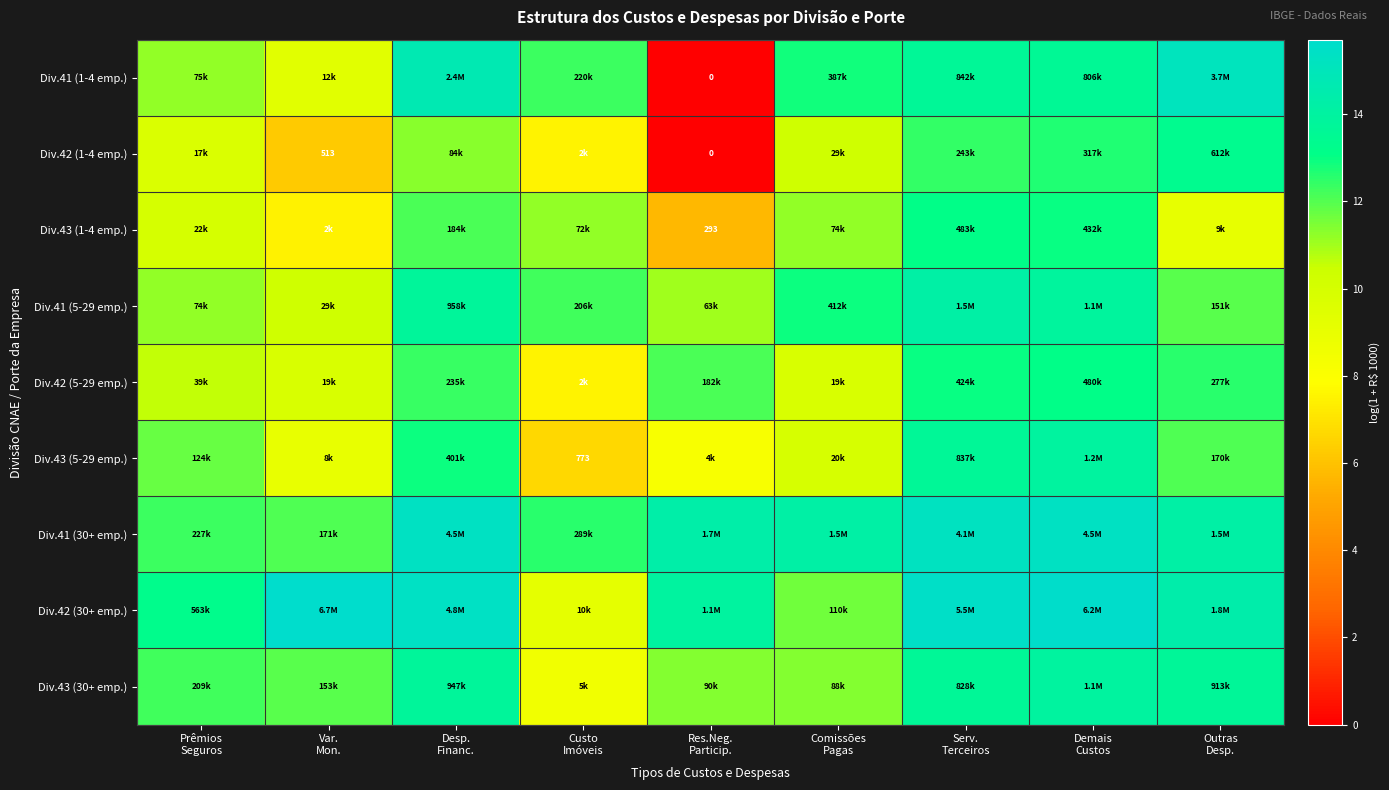

What is the highest value of the Div.42 (30+ emp.) series?

15.7